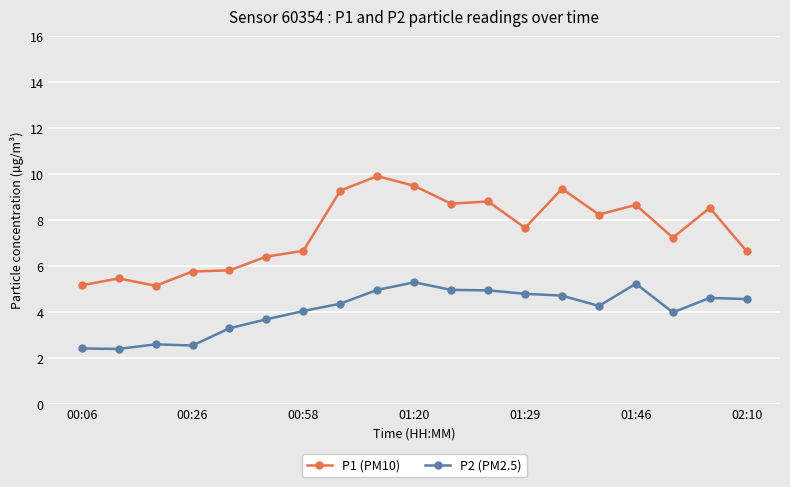

What is the sum of all P1 (PM10) values?

142.7